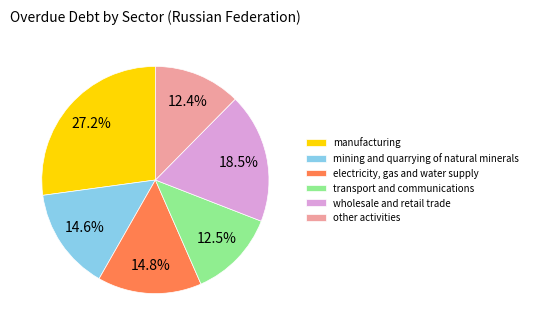

Is there a majority slice in this chart?

No